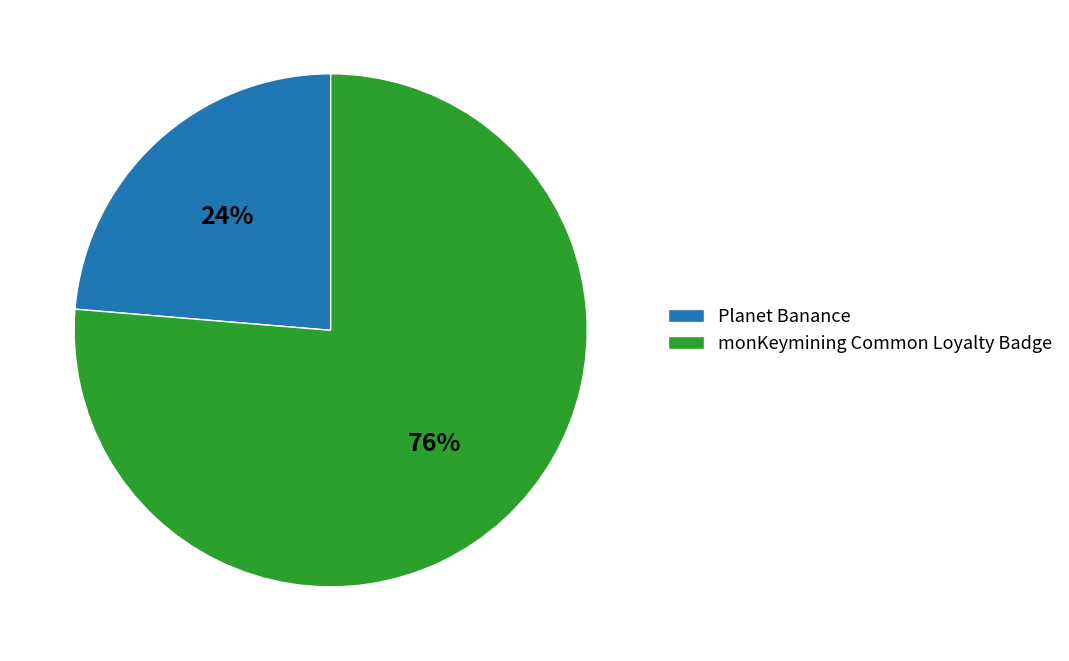

How many slices are in this pie chart?

2